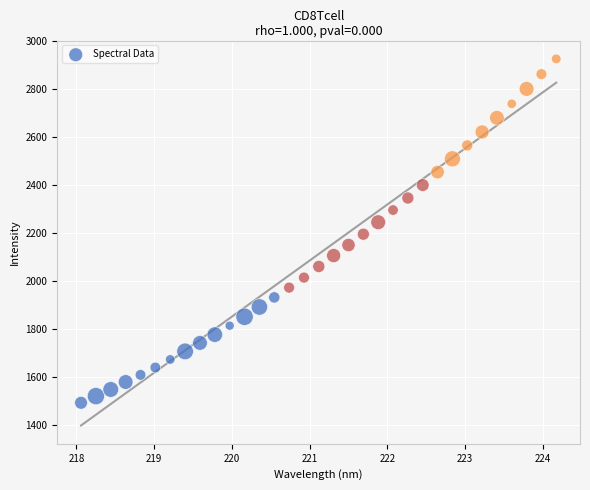

What is the range of X values (max minus min)?

6.1